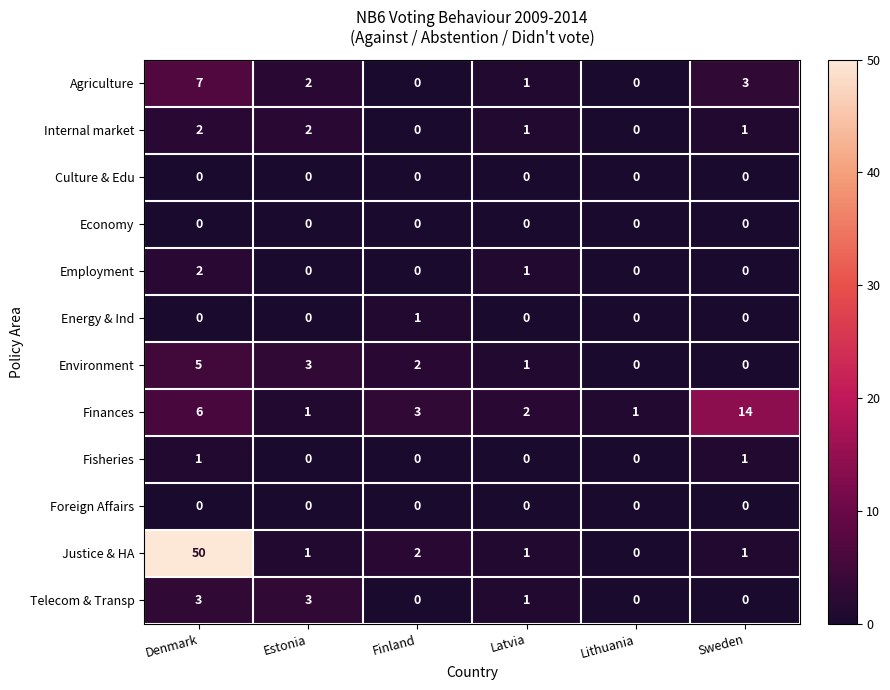

At how many categories does at least one series exceed 42?

1